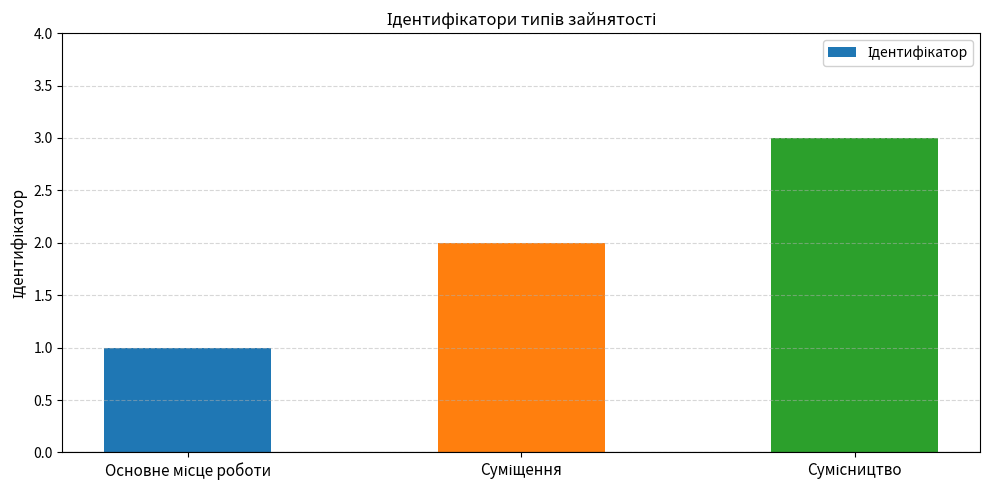

What is the maximum value shown in the chart?

3